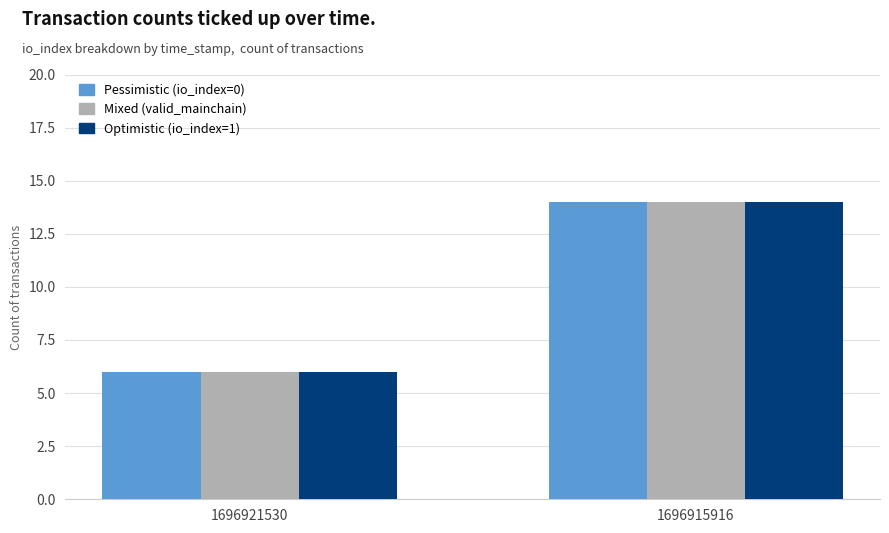

How many groups of bars are there?

2